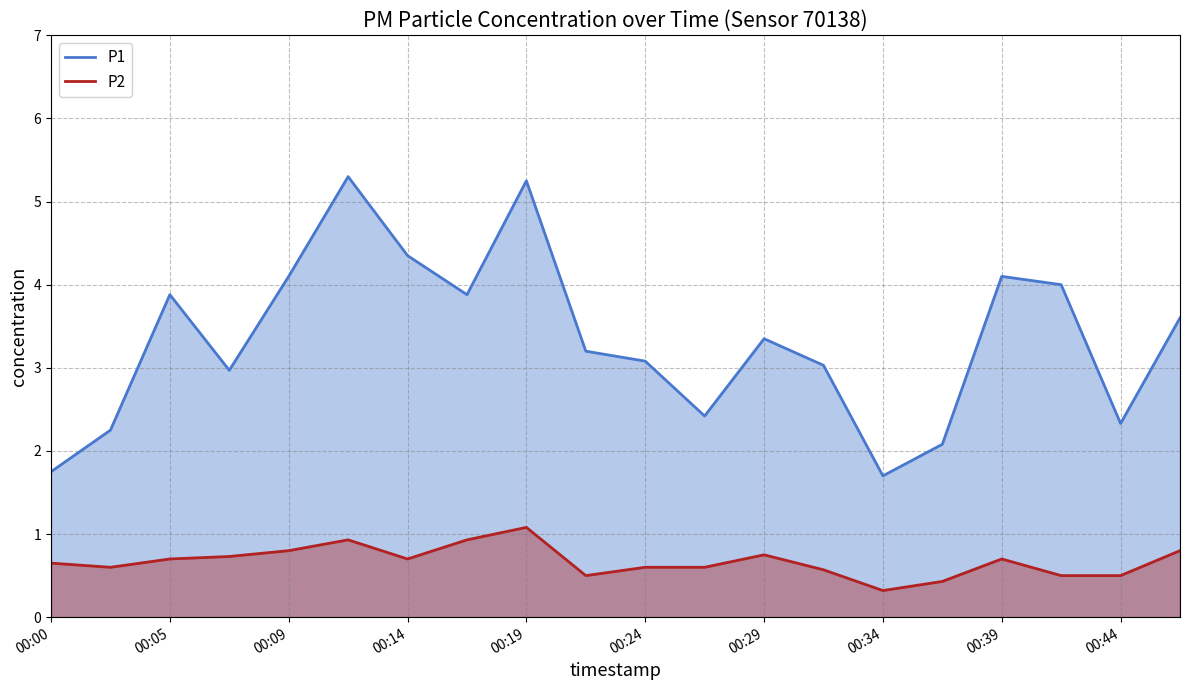

Reading left to right, extract all data points from this chart.

P1: 1.8	2.2	3.9	3.0	4.1	5.3	4.3	3.9	5.2	3.2	3.1	2.4	3.4	3.0	1.7	2.1	4.1	4.0	2.3	3.6
P2: 0.7	0.6	0.7	0.7	0.8	0.9	0.7	0.9	1.1	0.5	0.6	0.6	0.8	0.6	0.3	0.4	0.7	0.5	0.5	0.8